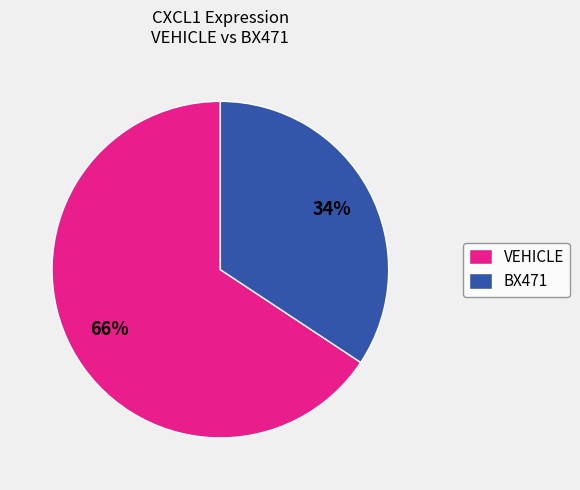

How many slices are in this pie chart?

2